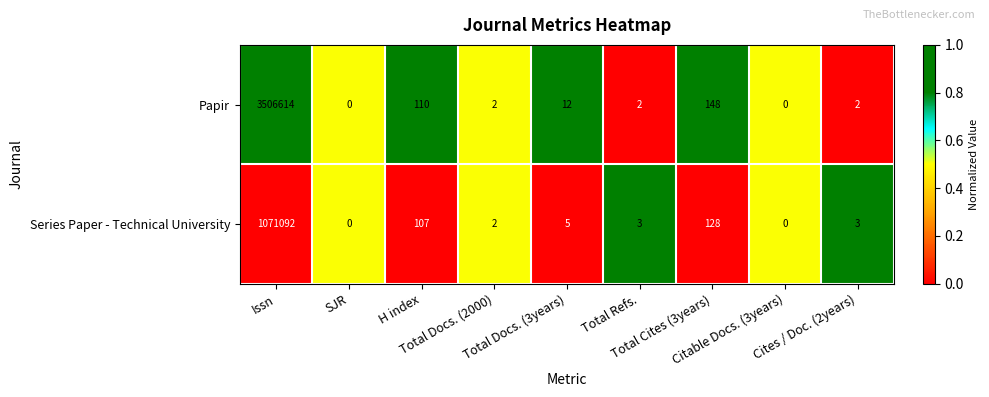

What is the maximum value for Papir?

3506614